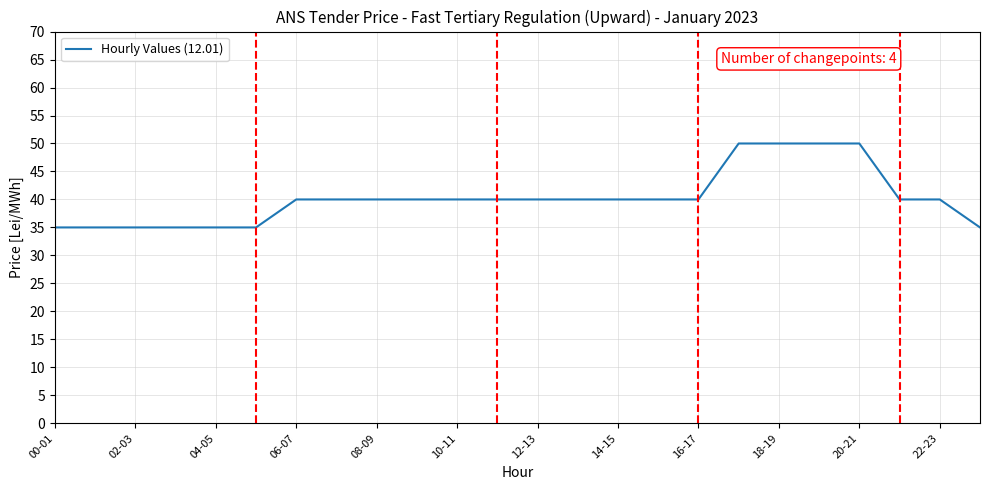

What is the difference between the maximum and second lowest values?

15